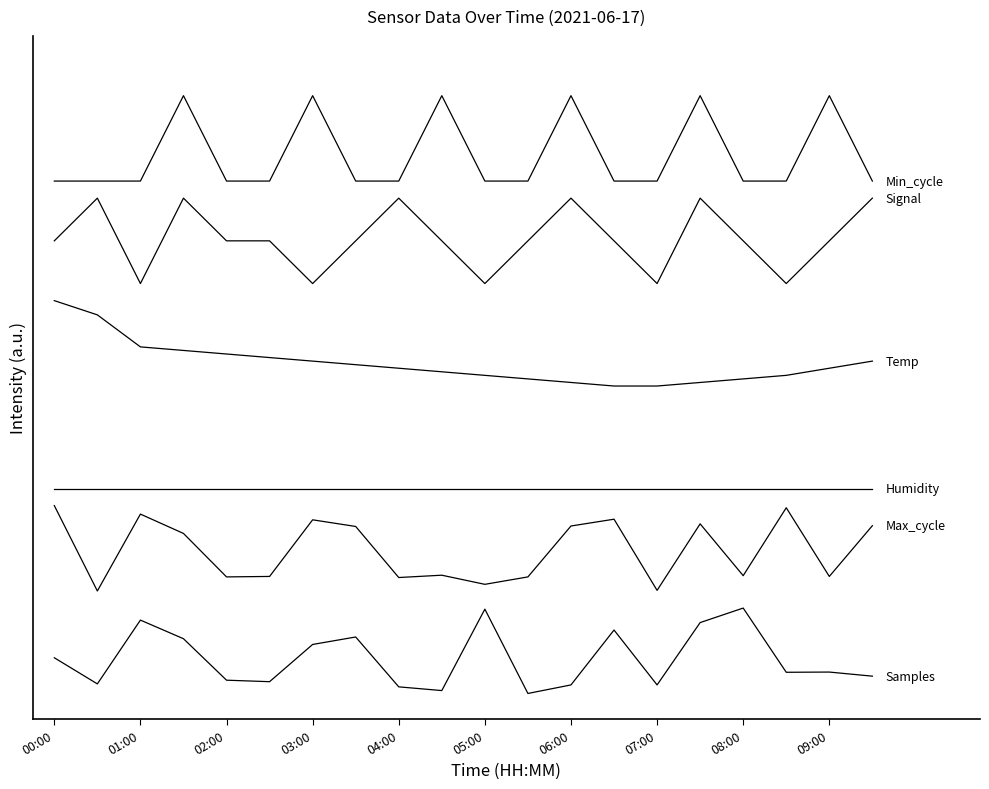

Does the chart have visible grid lines?

No